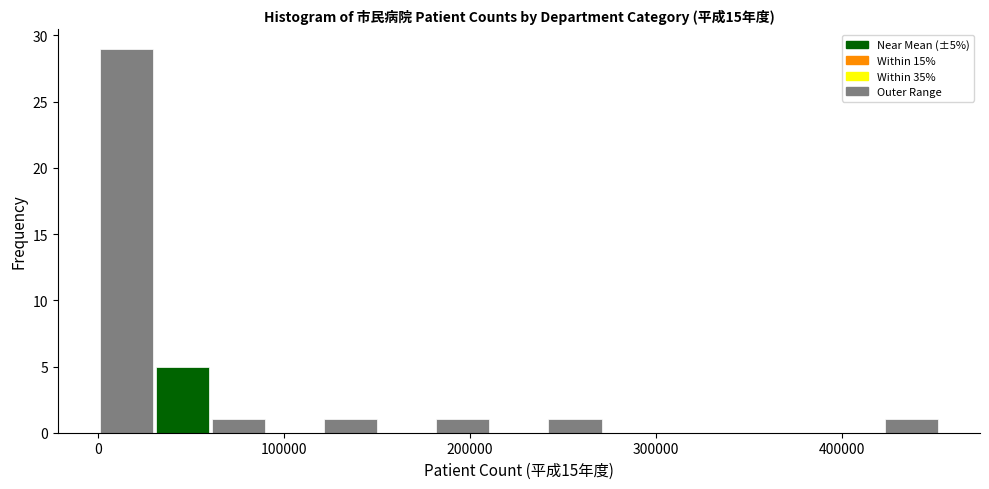

Around what value on the x-axis is the tallest bar? Give the approximate position of its centre, as read against the axis.

20000